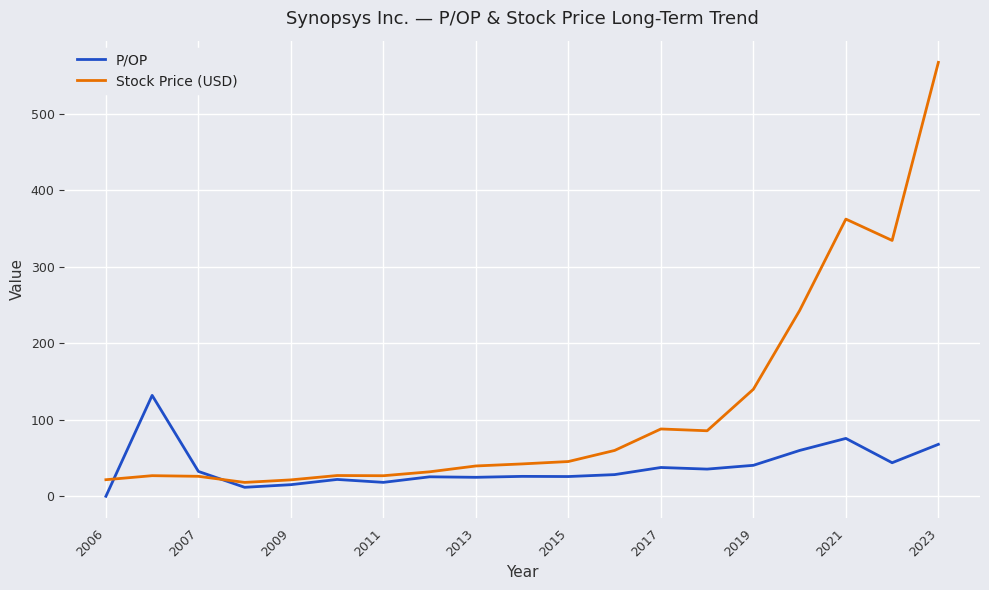

Which series has the largest total across all categories?

Stock Price (USD)